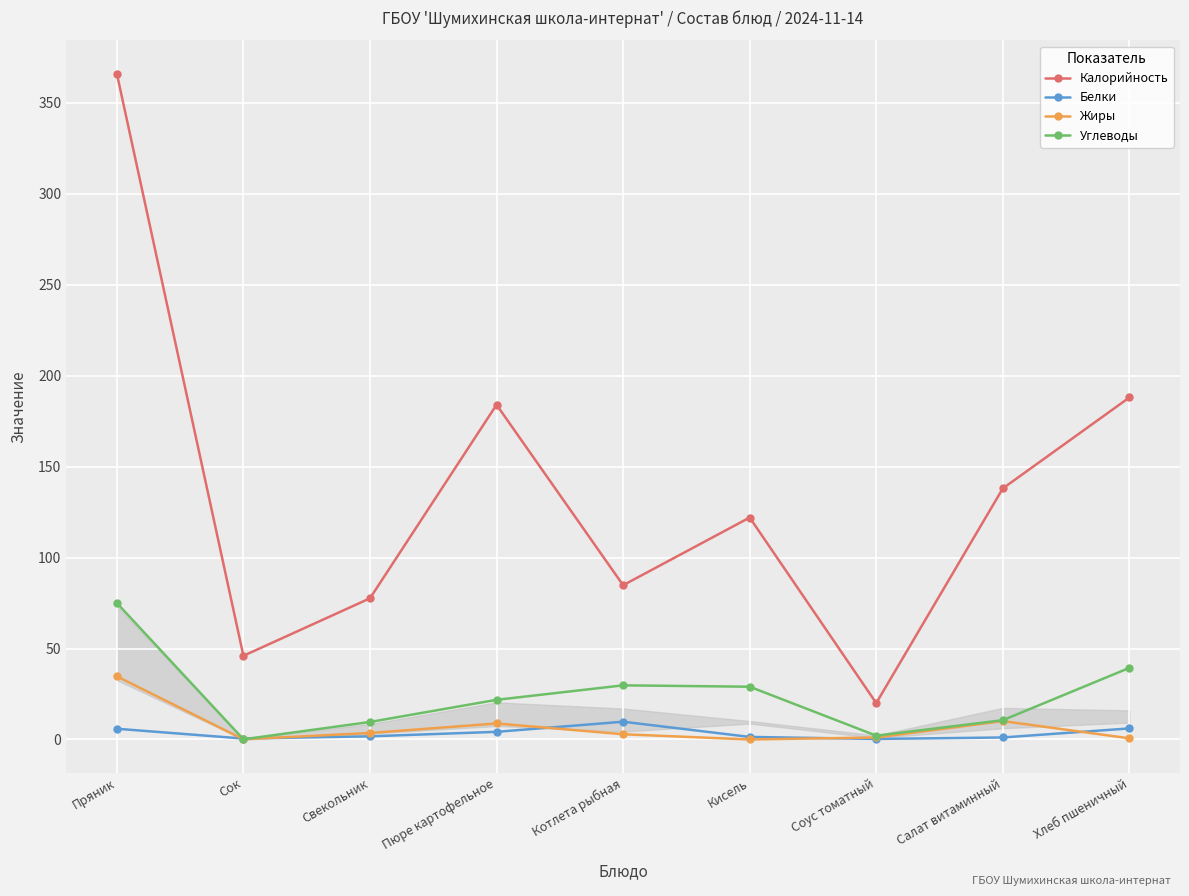

What is the difference between the maximum and minimum values in the Белки series?

9.5